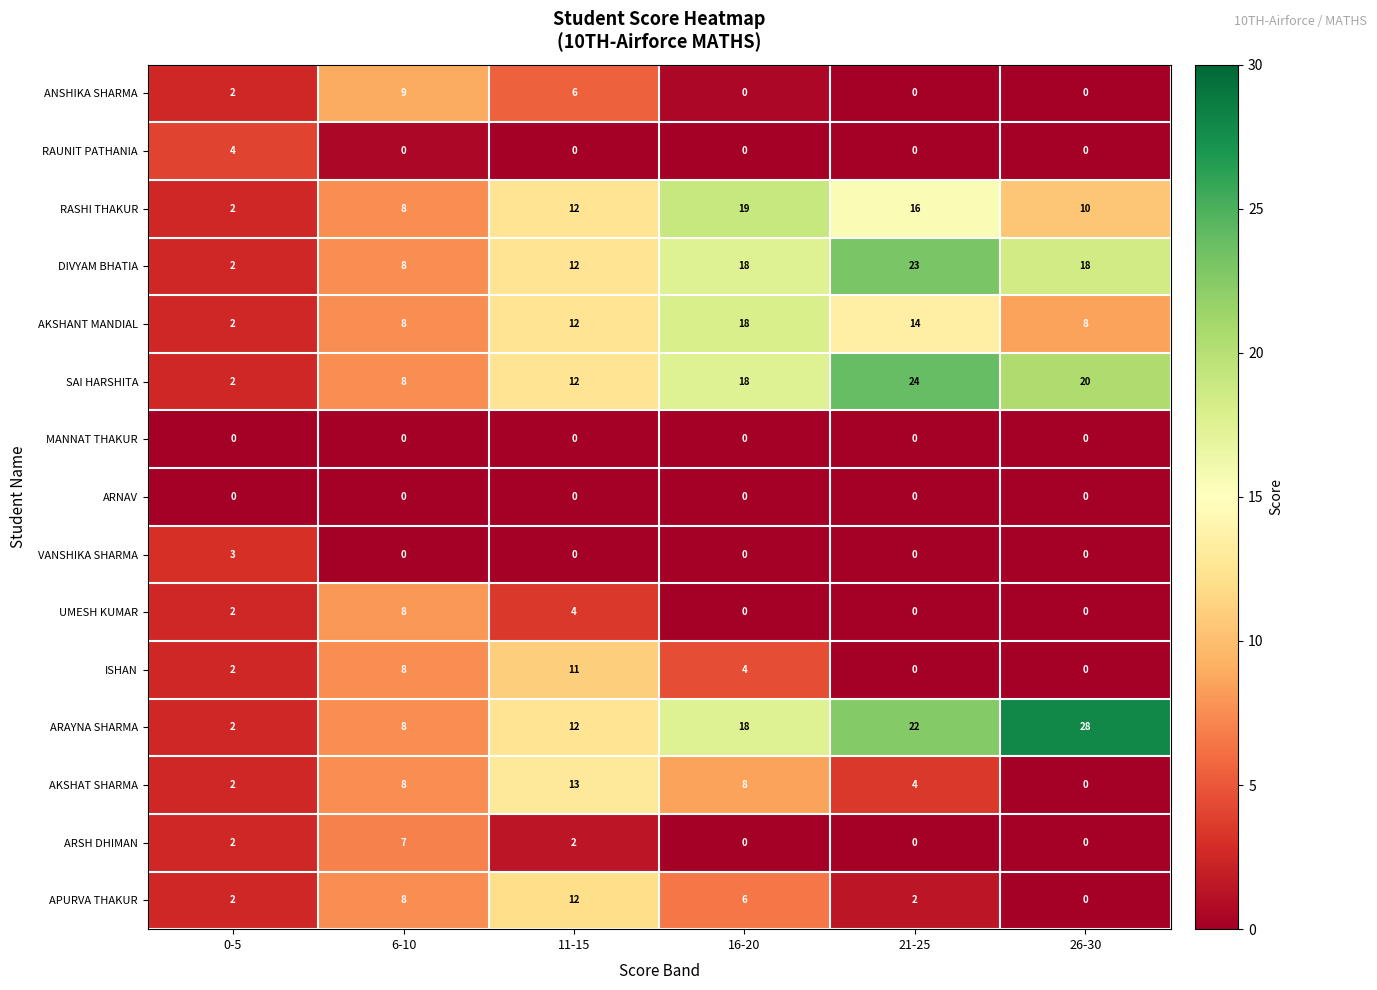

Read the SAI HARSHITA value at 16-20, to the nearest 5.

20